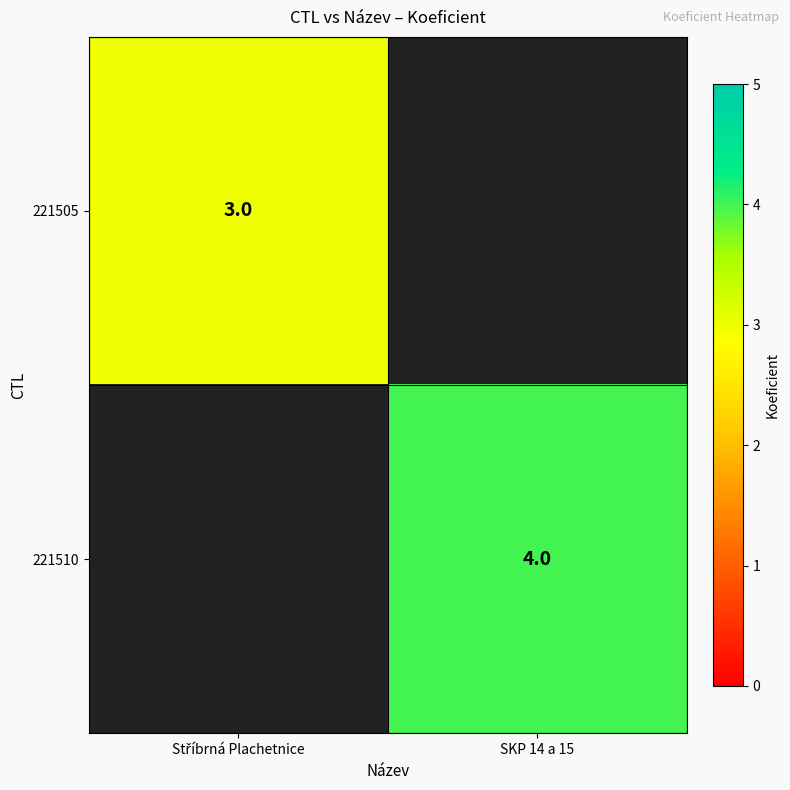

True or false: 221510 has a value of 2 at SKP 14 a 15.

False